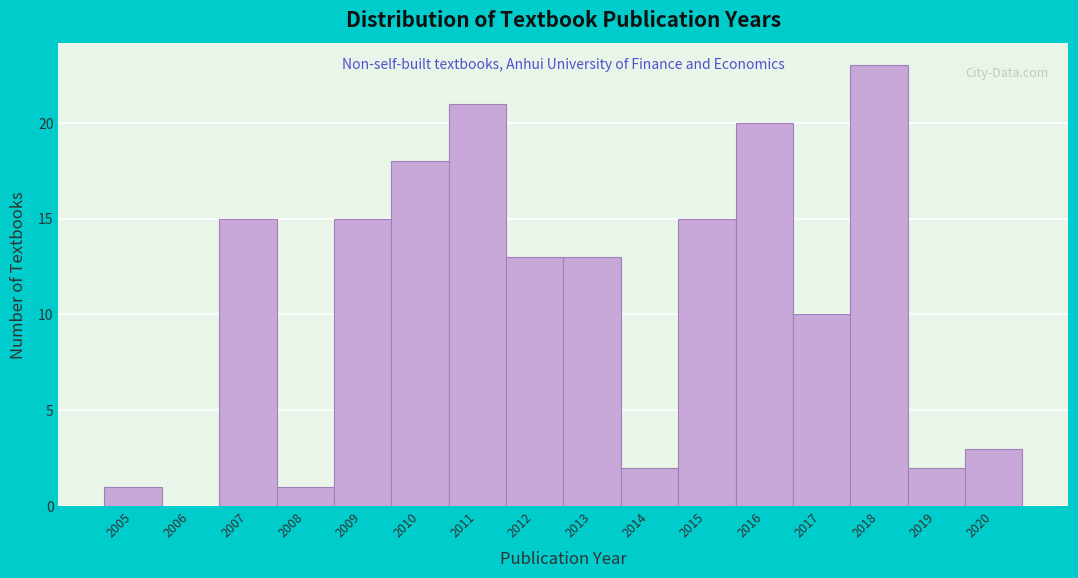

Reading left to right, list all the values displayed in this chart.

2005=1	2006=0	2007=15	2008=1	2009=15	2010=18	2011=21	2012=13	2013=13	2014=2	2015=15	2016=20	2017=10	2018=23	2019=2	2020=3